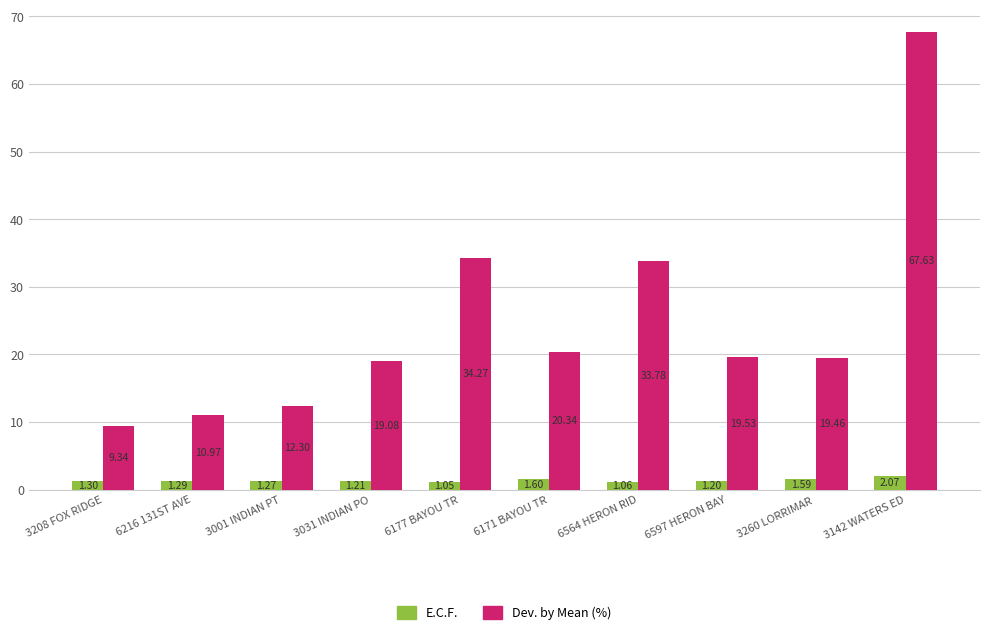

Rank the categories by E.C.F. value from lowest to highest.

6177 BAYOU TR, 6564 HERON RID, 6597 HERON BAY, 3031 INDIAN PO, 3001 INDIAN PT, 6216 131ST AVE, 3208 FOX RIDGE, 3260 LORRIMAR , 6171 BAYOU TR, 3142 WATERS ED